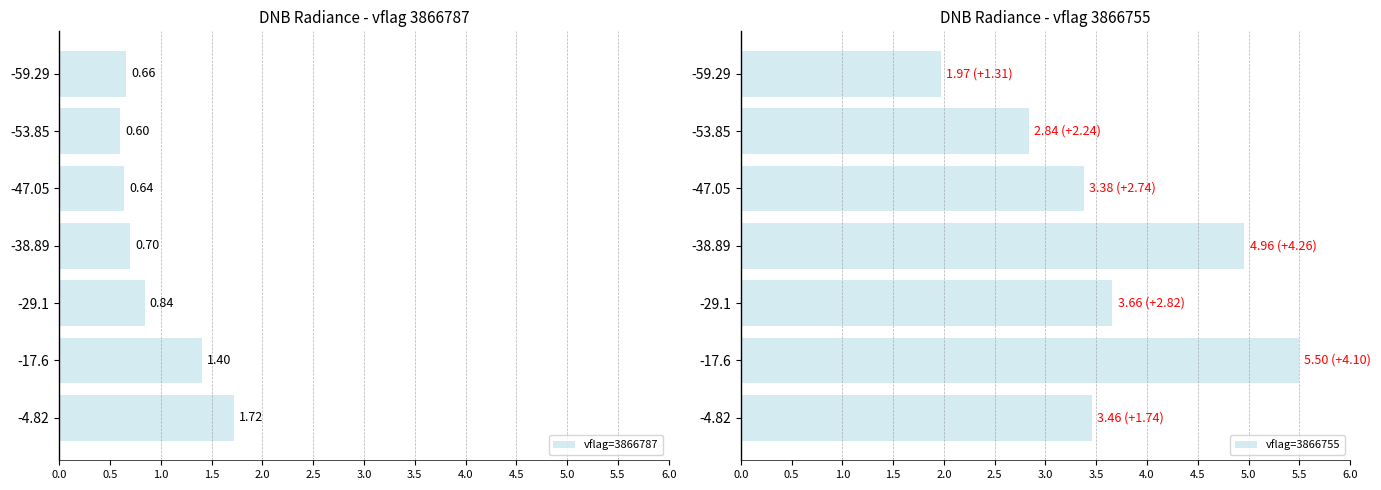

What is the difference between the maximum and minimum values in the vflag=3866787 series?

1.1